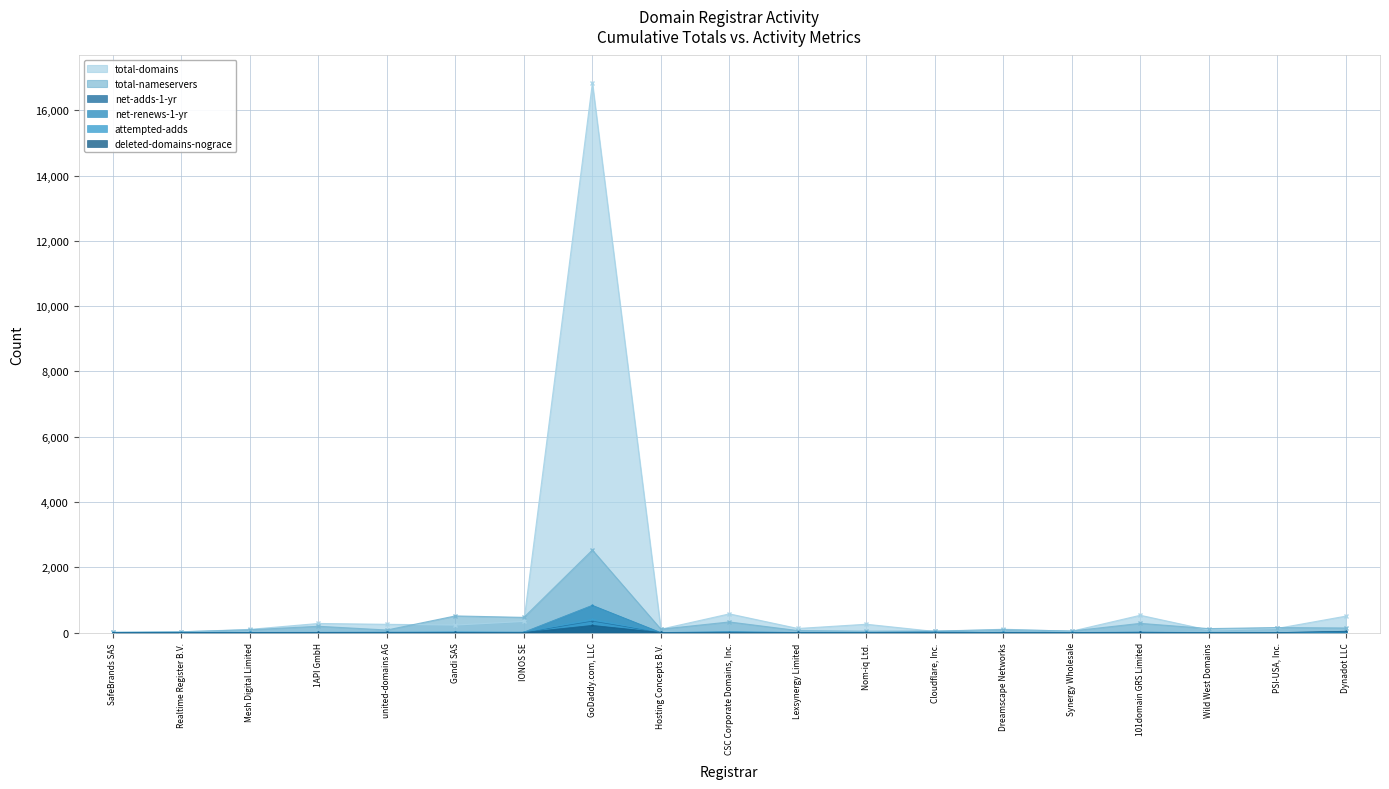

How many lines are shown in the chart?

6